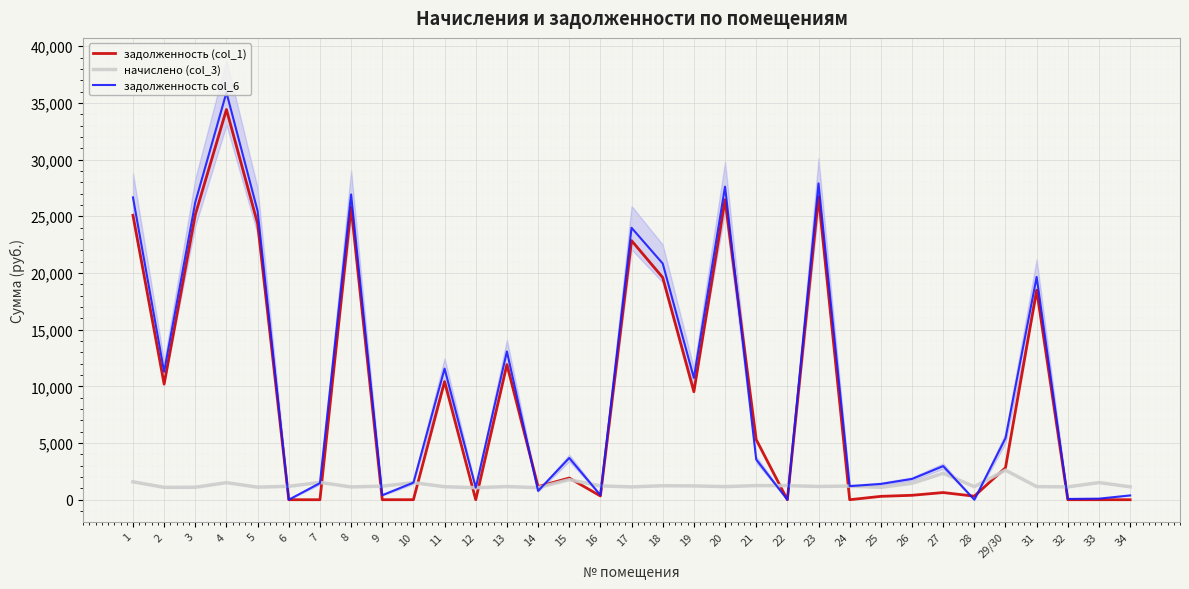

What is the difference between the maximum and minimum values in the задолженность col_6 series?

35919.6